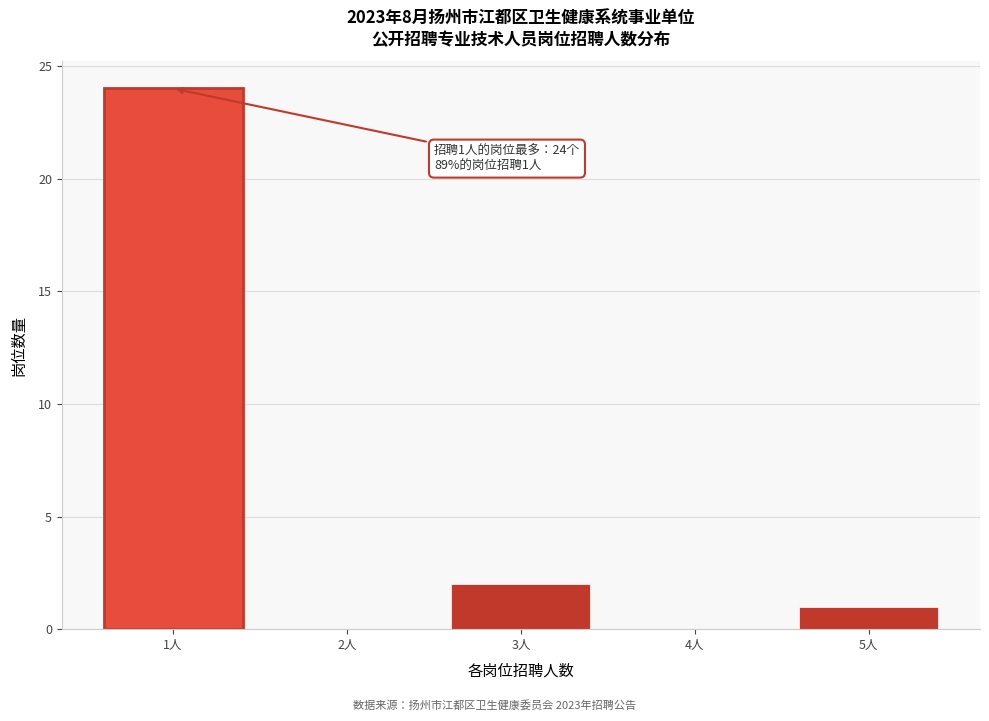

Reading right to left, what are all the values shown in this chart?

5人=1	4人=0	3人=2	2人=0	1人=24